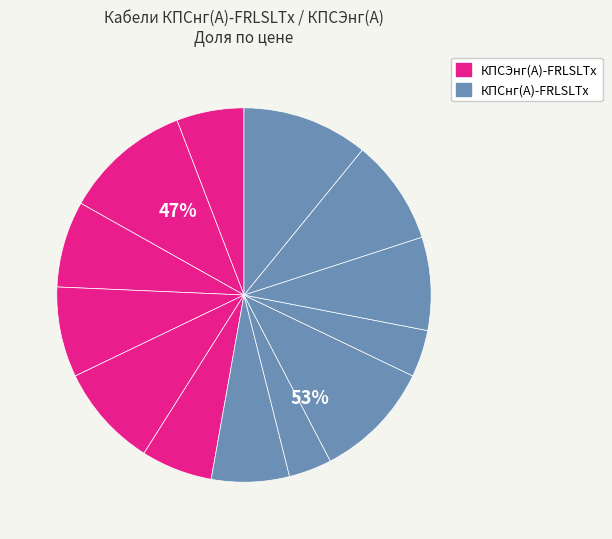

To the nearest percent, what is the difference between the largest and smallest slice percentages?

7%